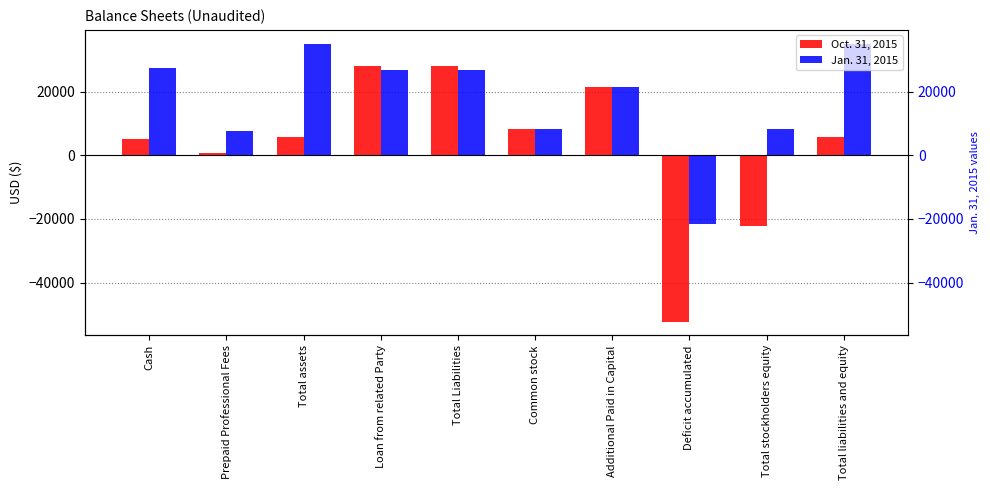

How many values in Jan. 31, 2015 are below zero?

1